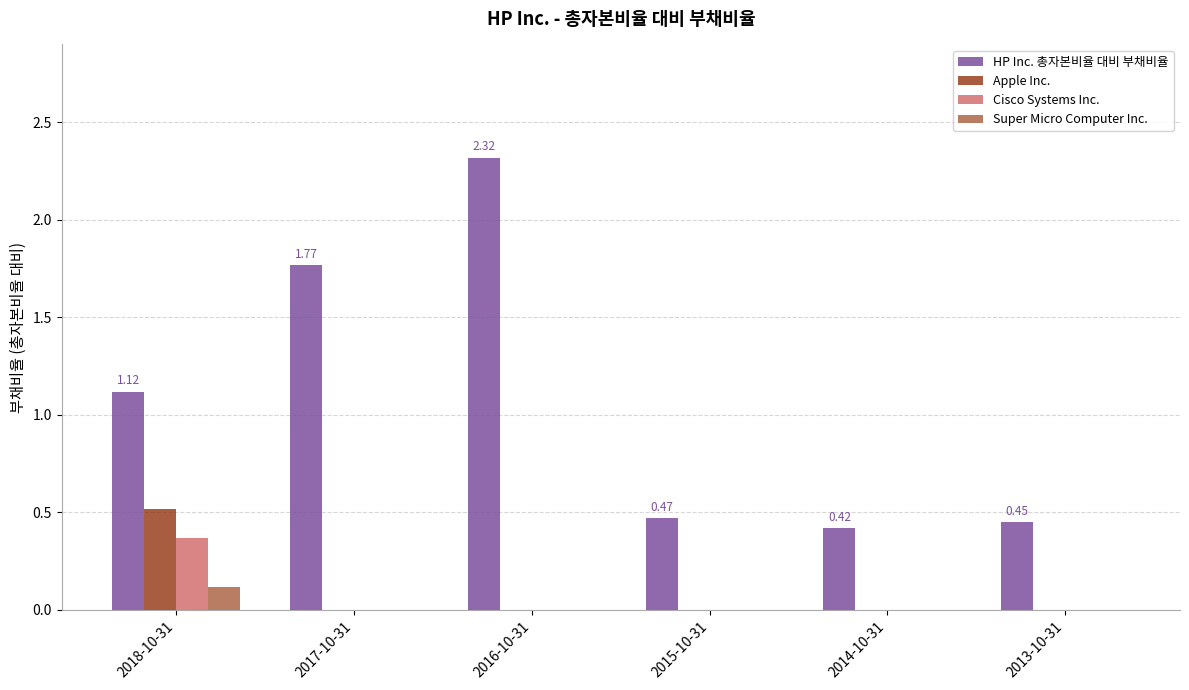

What is the sum of all Super Micro Computer Inc. values?

0.1